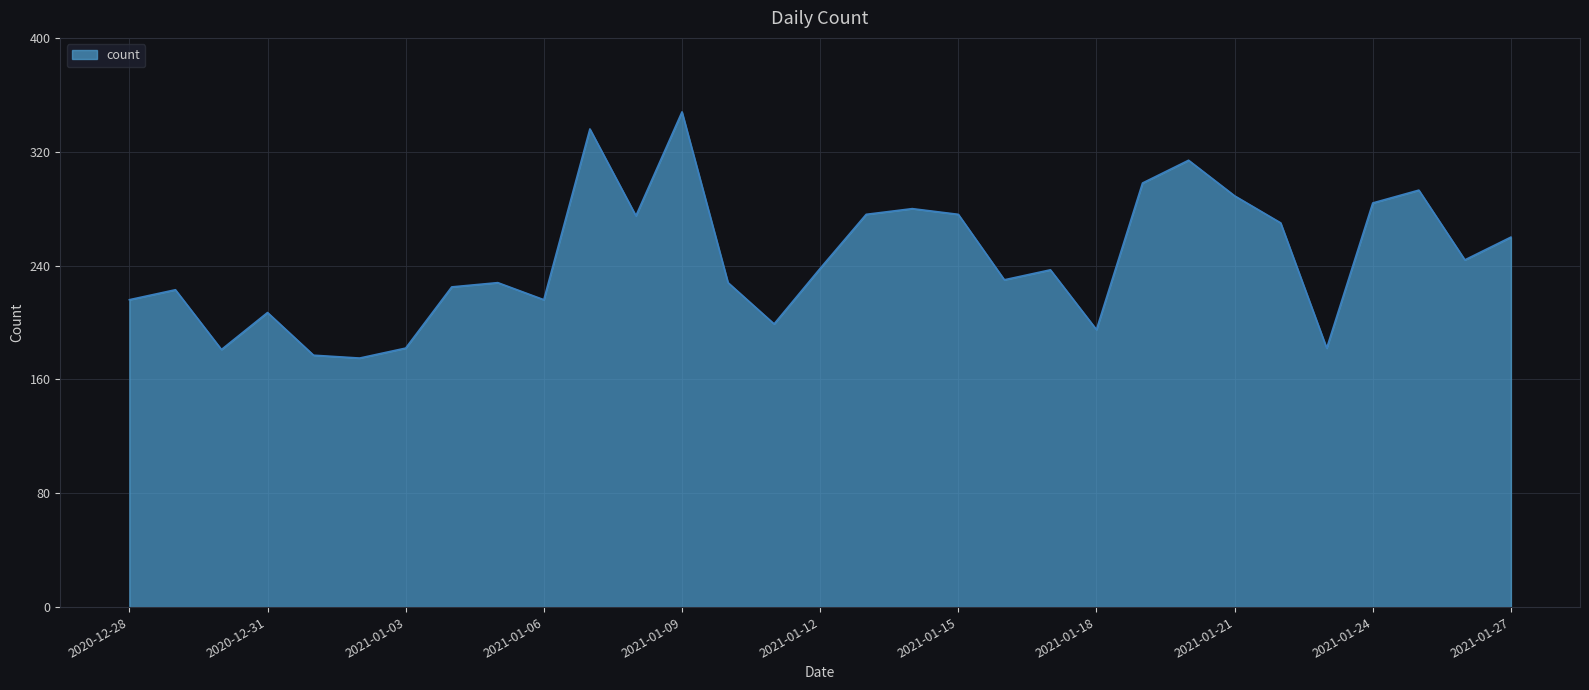

What is the maximum value shown in the chart?

348